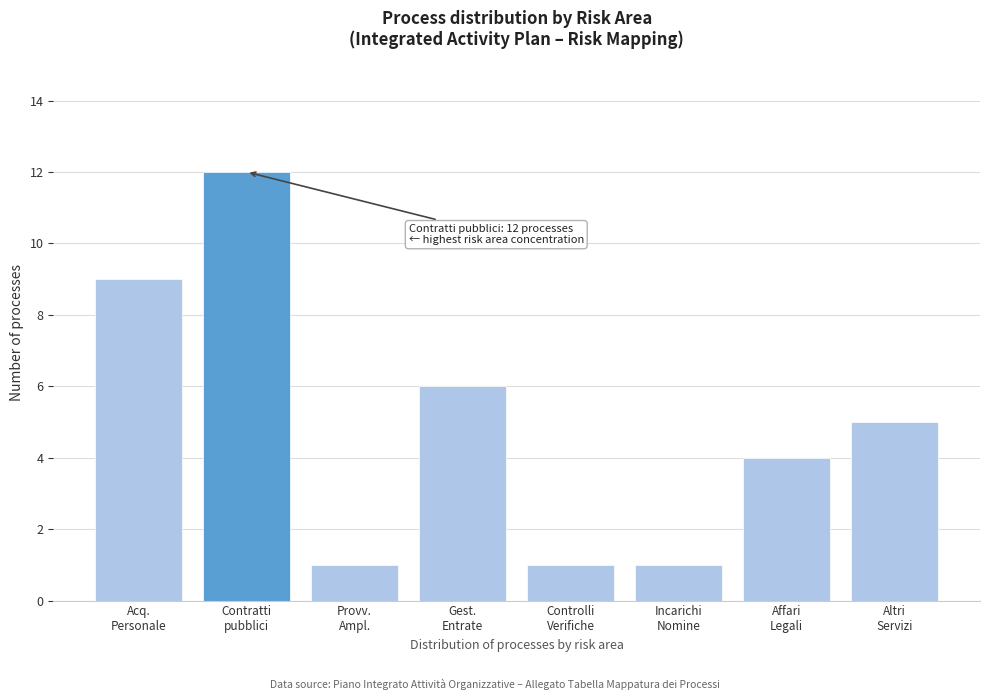

Reading right to left, what are all the values shown in this chart?

5	4	1	1	6	1	12	9